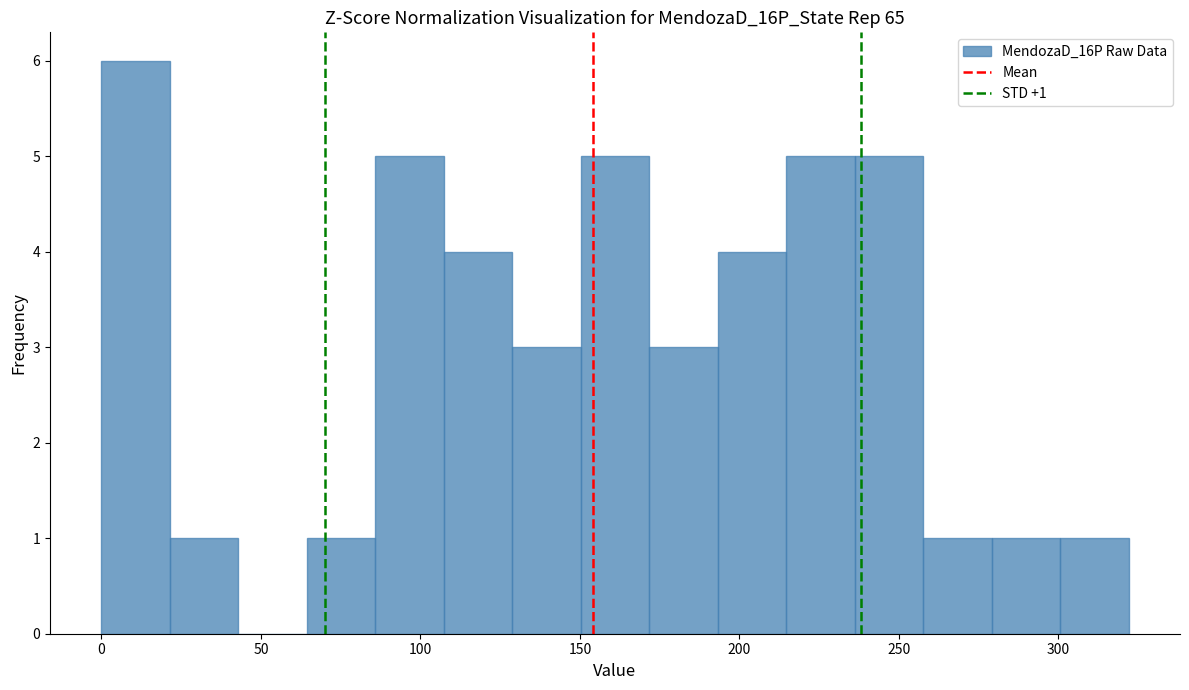

Which range on the x-axis has the tallest bar?

0 to 20